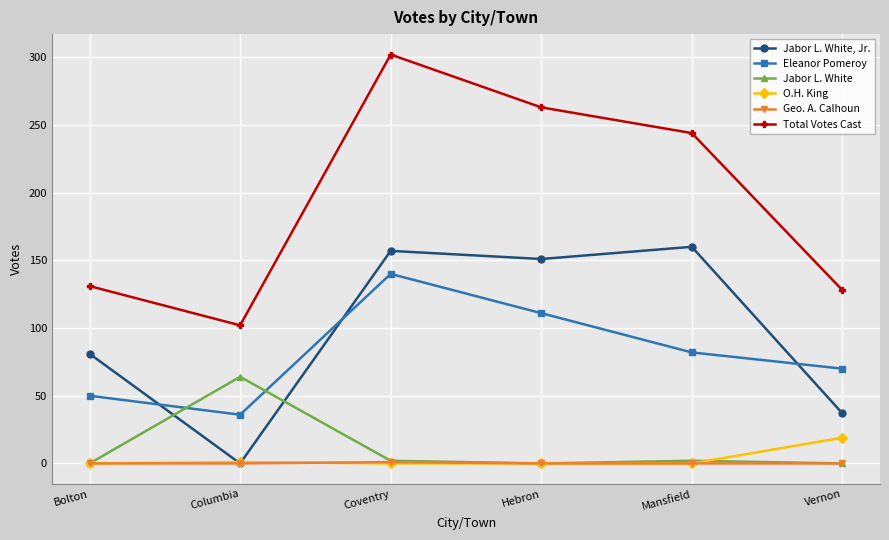

Which series has the largest total across all categories?

Total Votes Cast